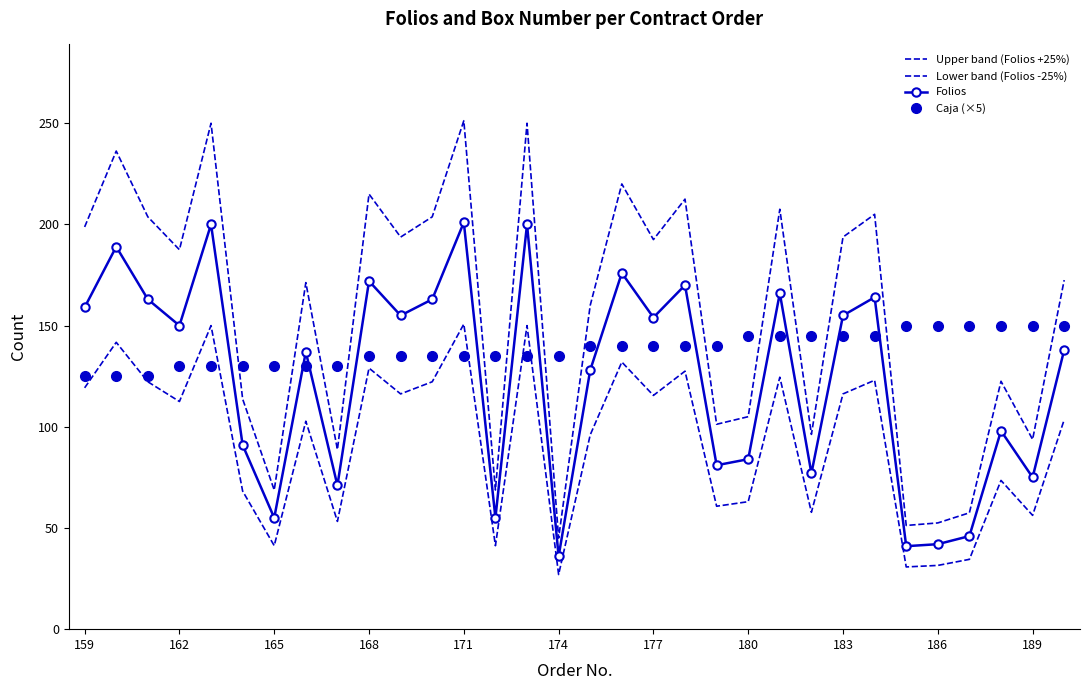

What is the average value of the Folios series?

124.8